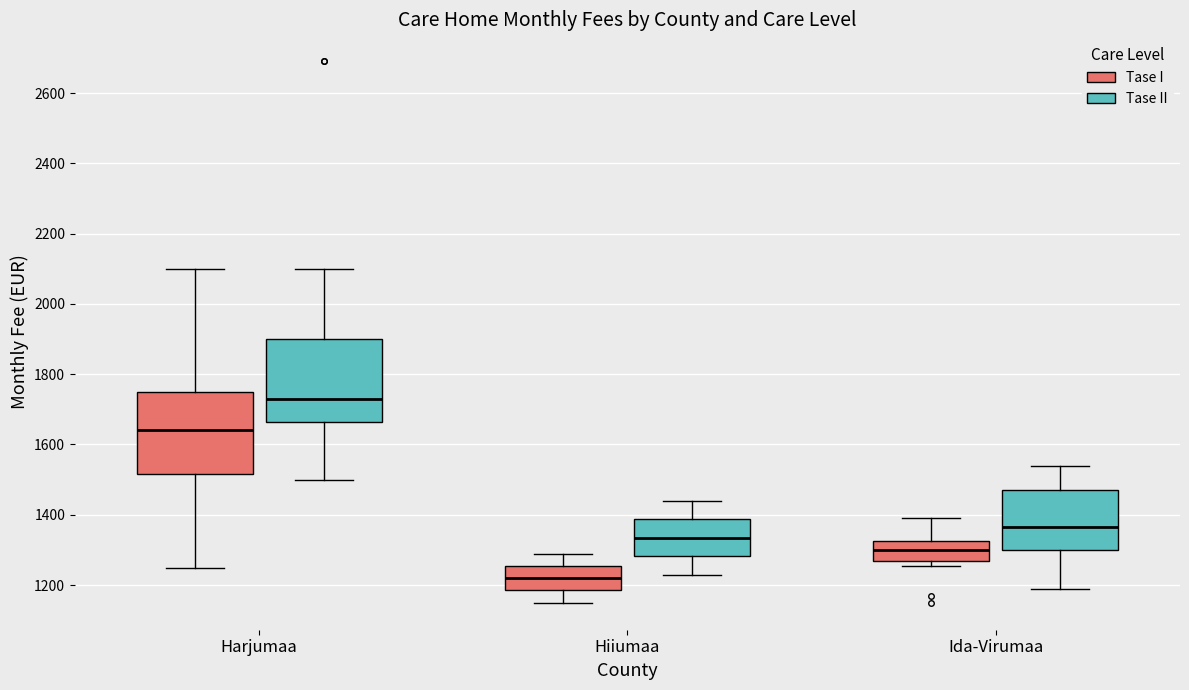

Reading left to right, transcribe this box plot: for each box, give where its median line is, the range the box spans, and where its two whiskers end, as read against the y-axis. The values are not printed on the chart, so give them approximately, as read against the axis.

Harjumaa (Tase I): median 1640, box 1520 to 1760, whiskers 1260 to 2100
Harjumaa (Tase II): median 1740, box 1660 to 1900, whiskers 1500 to 2100
Hiiumaa (Tase I): median 1220, box 1180 to 1260, whiskers 1160 to 1280
Hiiumaa (Tase II): median 1340, box 1280 to 1380, whiskers 1240 to 1440
Ida-Virumaa (Tase I): median 1300, box 1260 to 1320, whiskers 1260 (just below the box's lower edge) to 1400
Ida-Virumaa (Tase II): median 1360, box 1300 to 1480, whiskers 1200 to 1540